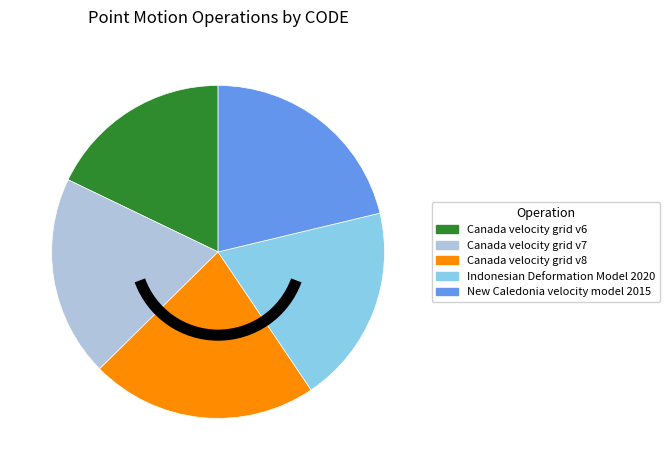

Is the sum of New Caledonia velocity model 2015 and Indonesian Deformation Model 2020 greater than half?

No